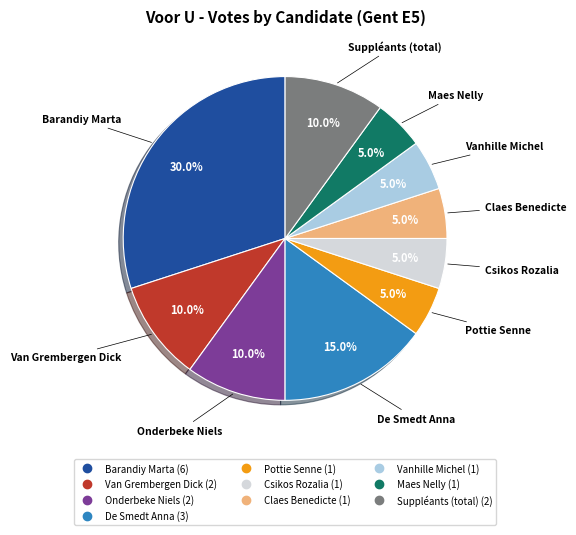

Count the number of slices in the pie.

10